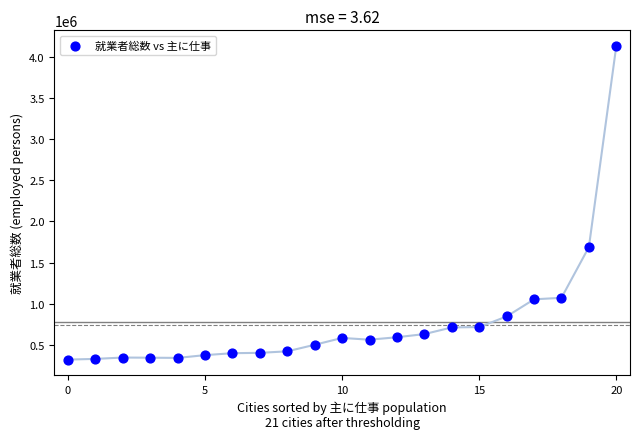

What is the range of Y values (max minus min)?

3808218